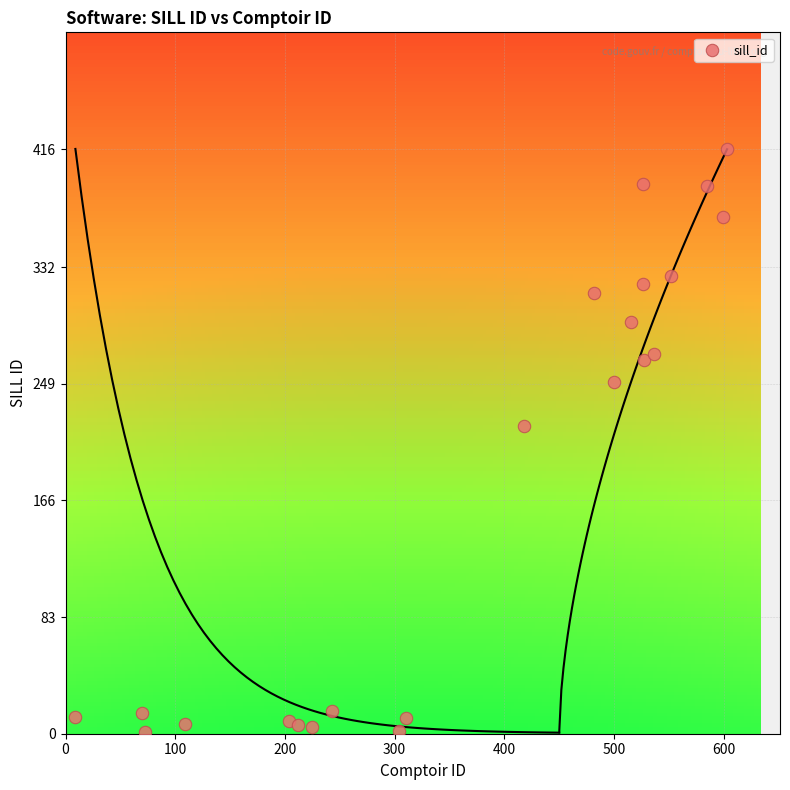

What Y value in the scatter plot is closest to 208?

219